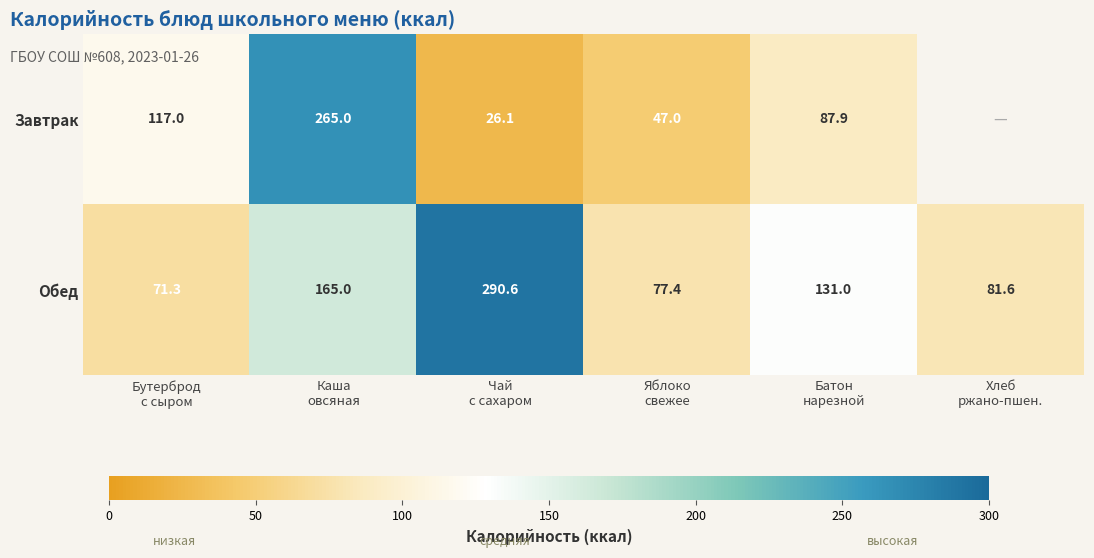

What is the greatest value displayed?

290.6